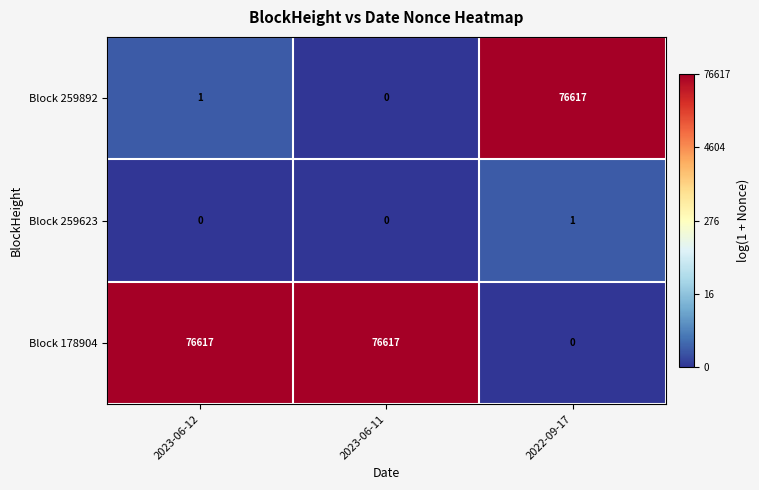

What is the sum of the Block 259892 values at 2022-09-17 and 2023-06-12?

76618